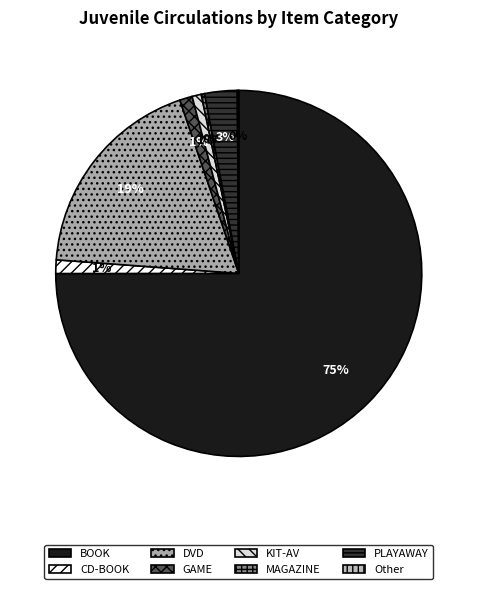

Is there any slice that represents more than half of the pie?

Yes